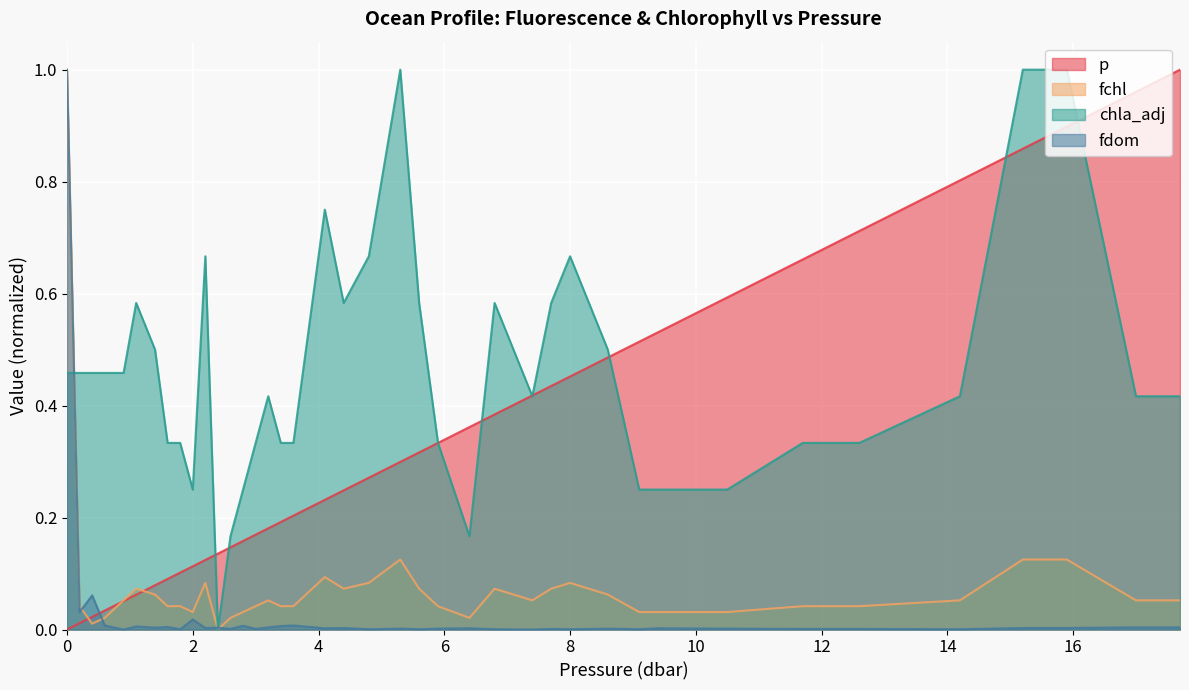

At how many categories does at least one series exceed 0?

40